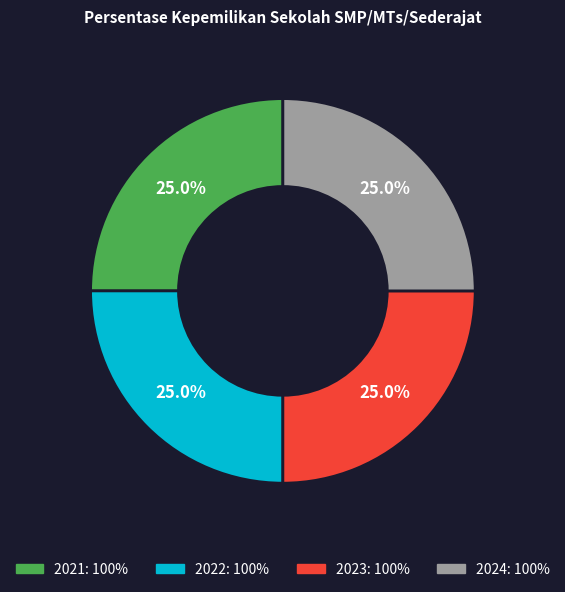

Is there any slice that represents more than half of the pie?

No